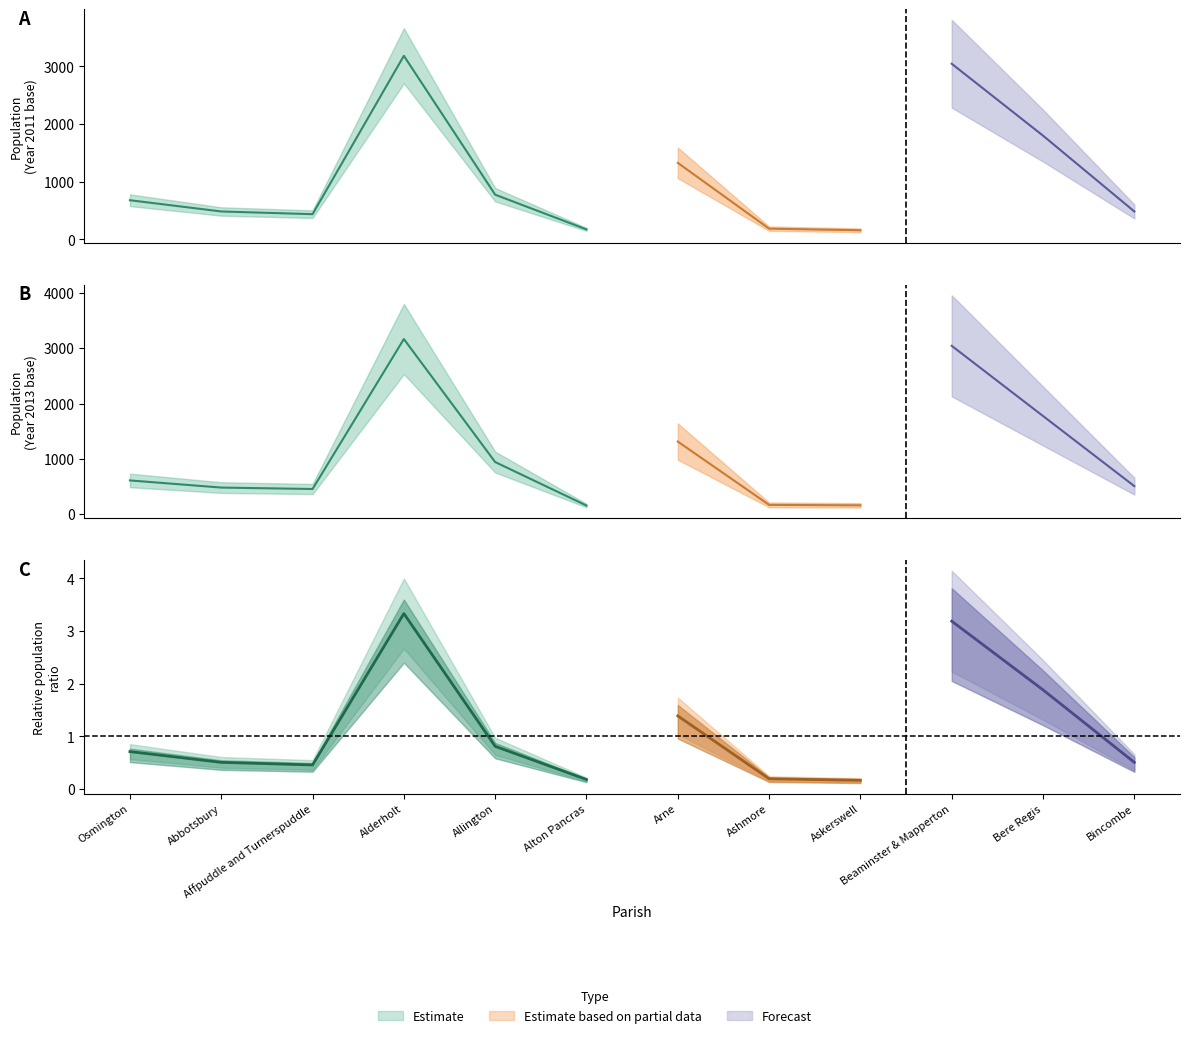

Is it true that Year 2019 equals 1775 at Bere Regis?

True